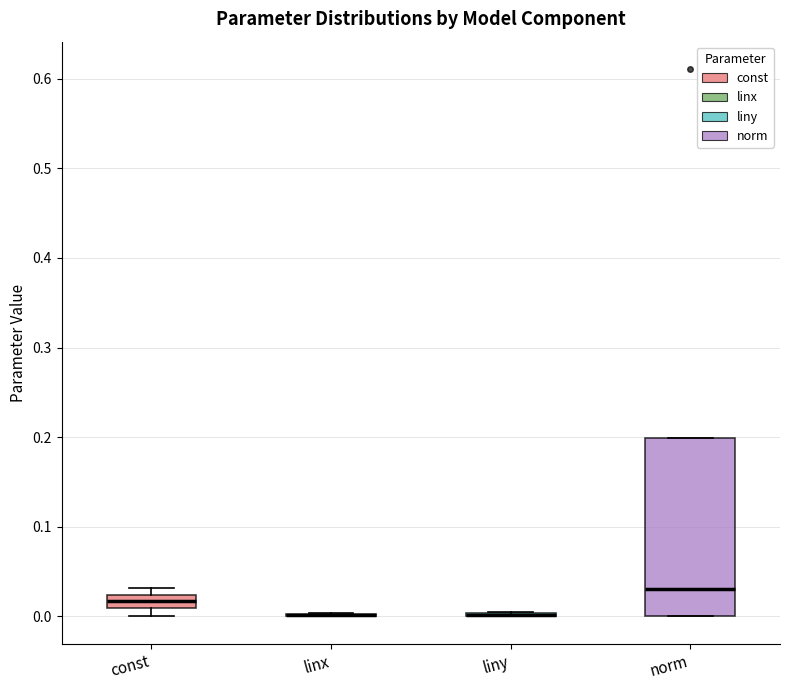

Which box is the tallest, from its lower edge to its upper edge?

norm